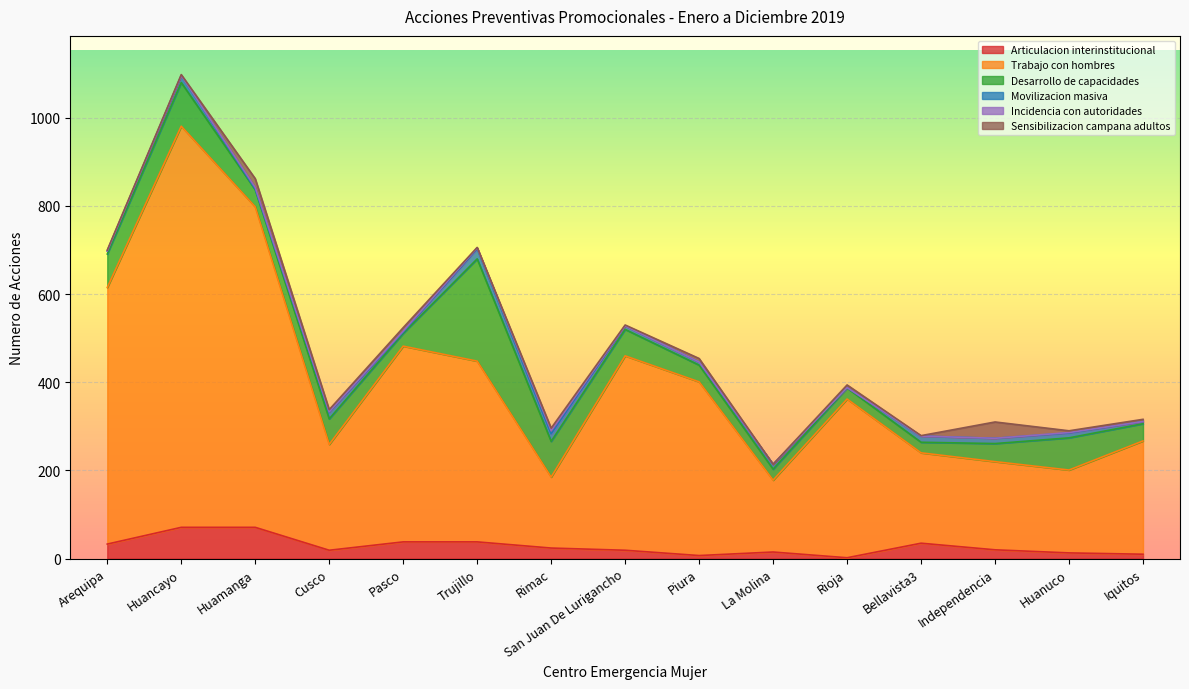

At how many categories does at least one series exceed 673?

2